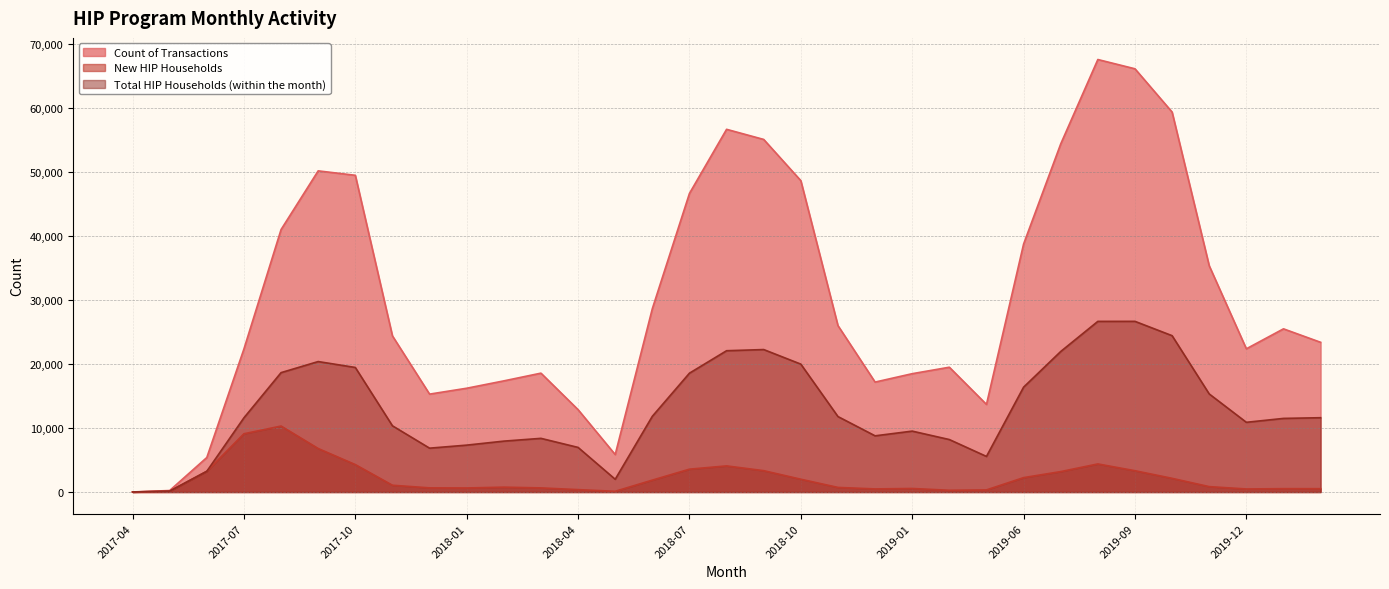

Which label corresponds to the largest value in the chart?

2019-08